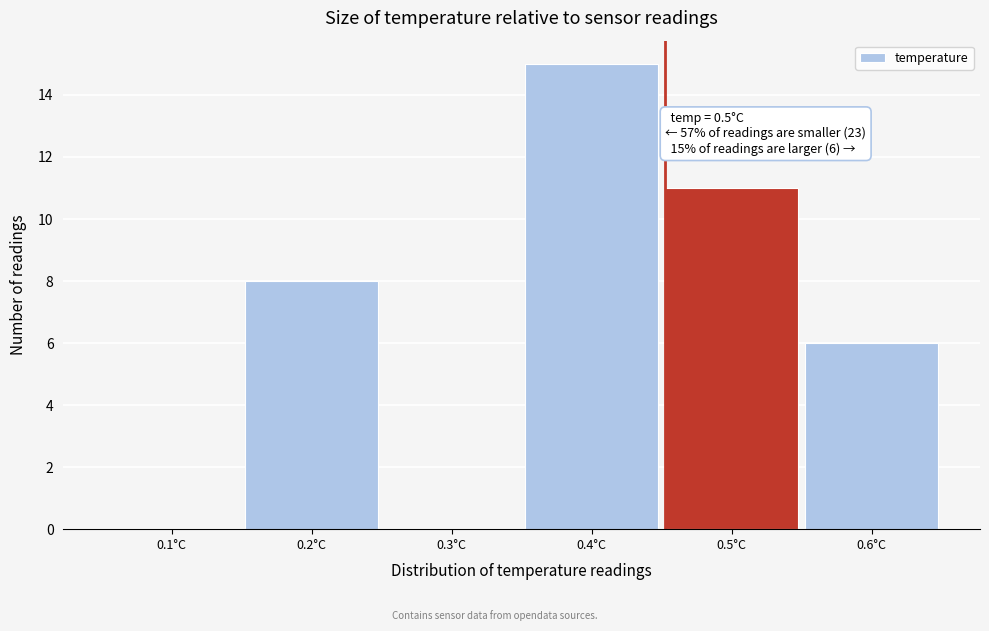

Reading right to left, list all the values displayed in this chart.

0.6°C=6	0.5°C=11	0.4°C=15	0.3°C=0	0.2°C=8	0.1°C=0